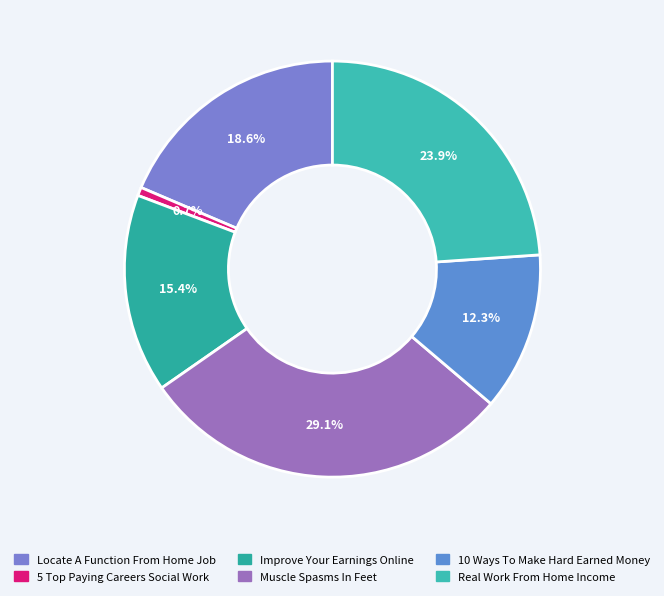

Rank the categories by value from lowest to highest.

5 Top Paying Careers Social Work, 10 Ways To Make Hard Earned Money, Improve Your Earnings Online, Locate A Function From Home Job, Real Work From Home Income, Muscle Spasms In Feet